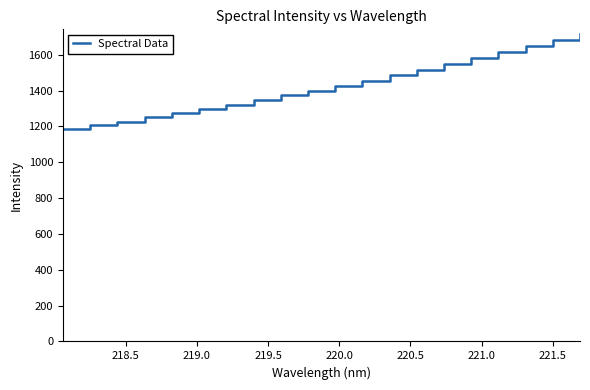

How many lines are shown in the chart?

1